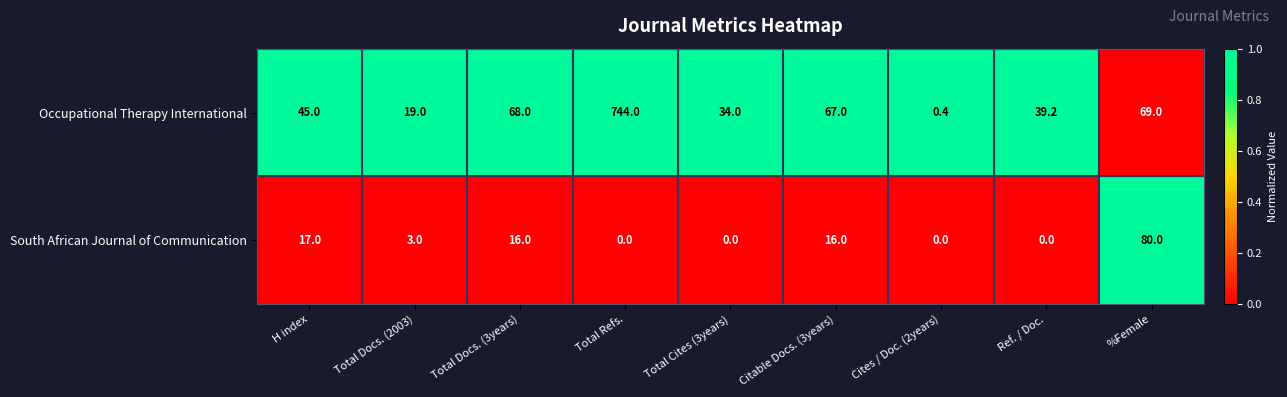

What is the difference between the Occupational Therapy International values at Total Docs. (2003) and Total Cites (3years)?

15.0